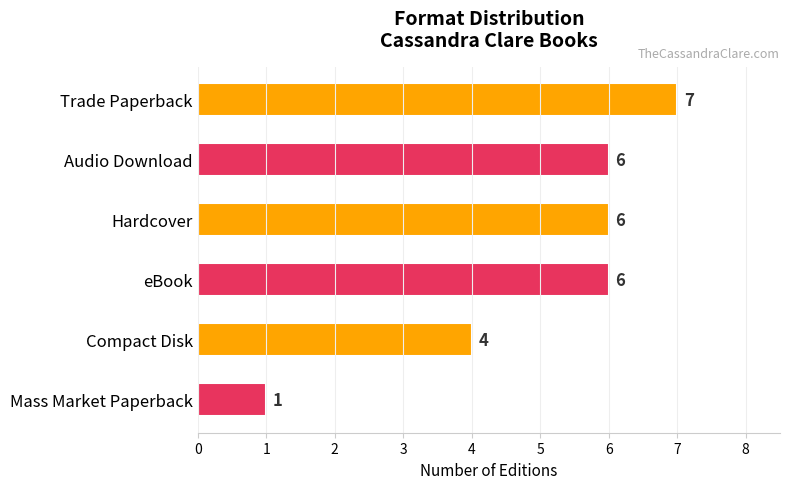

Reading bottom to top, transcribe all the data shown in this chart.

1	4	6	6	6	7